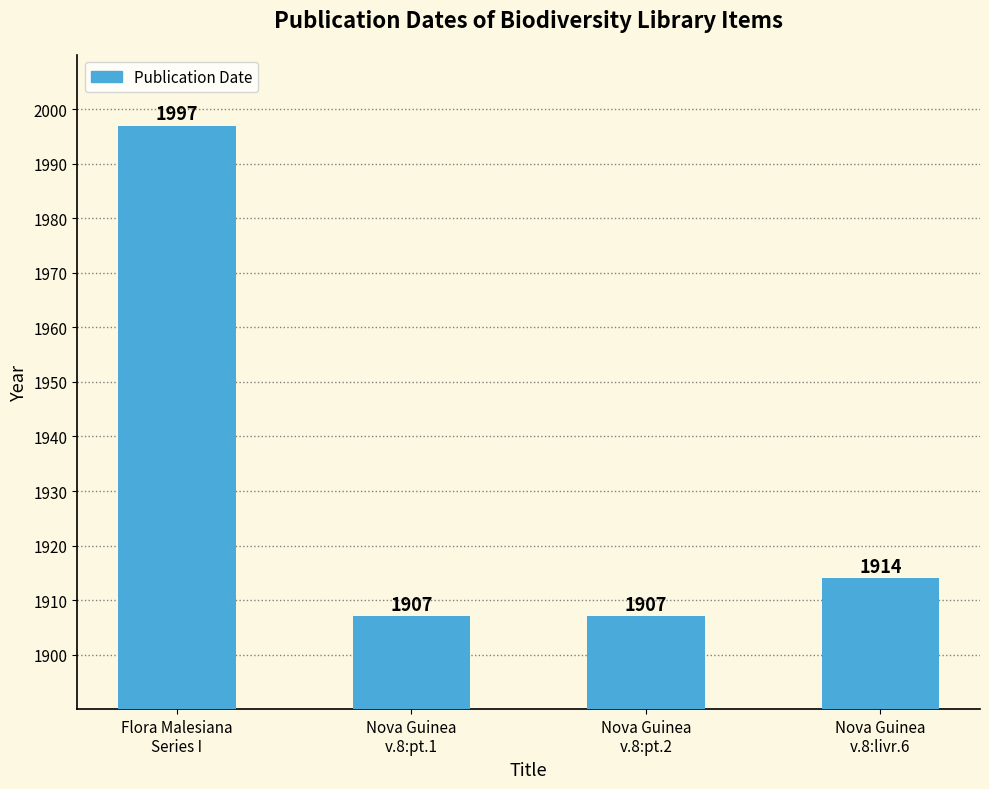

What is the label of the 4th bar from the left?

Nova Guinea
v.8:livr.6